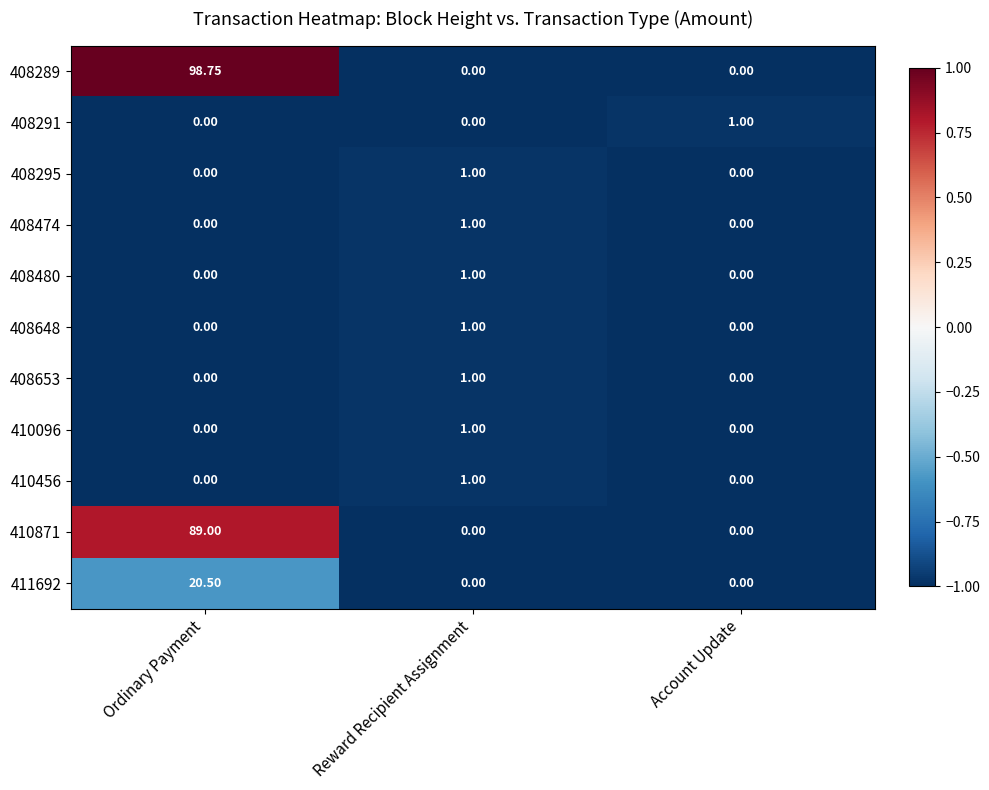

At which category is the sum across all series the highest?

Ordinary Payment